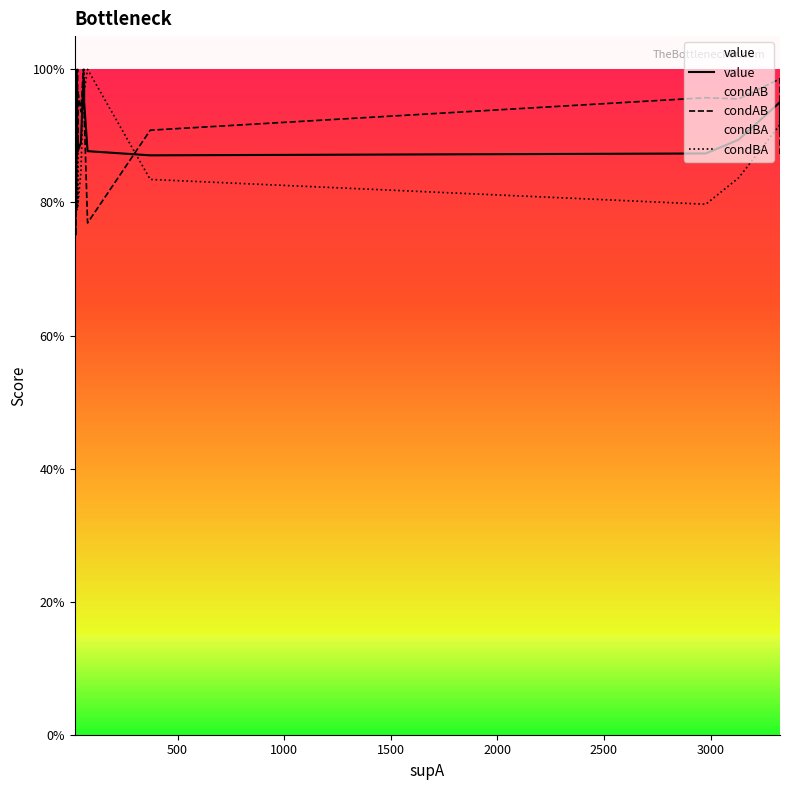

Reading right to left, transcribe all the data shown in this chart.

value: 0.9	1.0	0.9	0.9	0.9	0.9	1.0	1.0	1.0	0.9	0.9	0.9	0.9	0.9	0.9	0.9	0.9	1.0	0.9	0.9	0.9	0.9	0.9	0.9	0.9	0.9	1.0	1.0
condAB: 0.9	1.0	1.0	1.0	0.9	0.8	0.9	1.0	1.0	0.9	1.0	1.0	0.9	1.0	1.0	1.0	1.0	1.0	1.0	1.0	1.0	0.8	1.0	1.0	1.0	1.0	1.0	1.0
condBA: 0.9	0.9	0.8	0.8	0.8	1.0	1.0	1.0	1.0	0.8	0.8	0.8	0.9	0.8	0.8	0.8	0.8	1.0	0.8	0.8	0.8	1.0	0.8	0.8	0.8	0.8	1.0	1.0